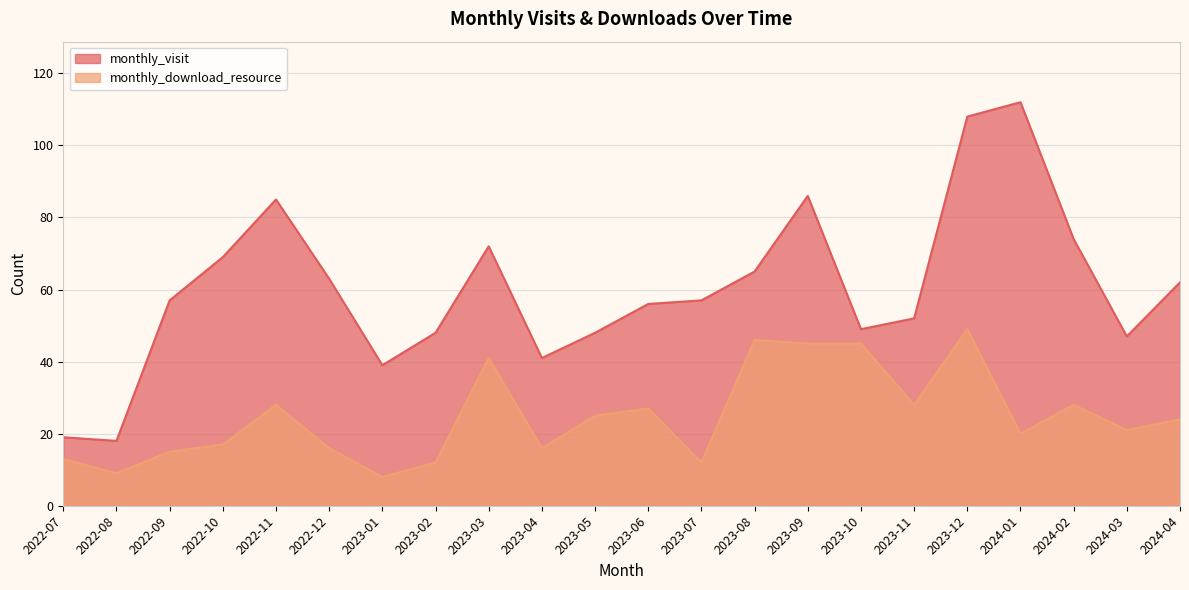

Count the number of data series in this chart.

2